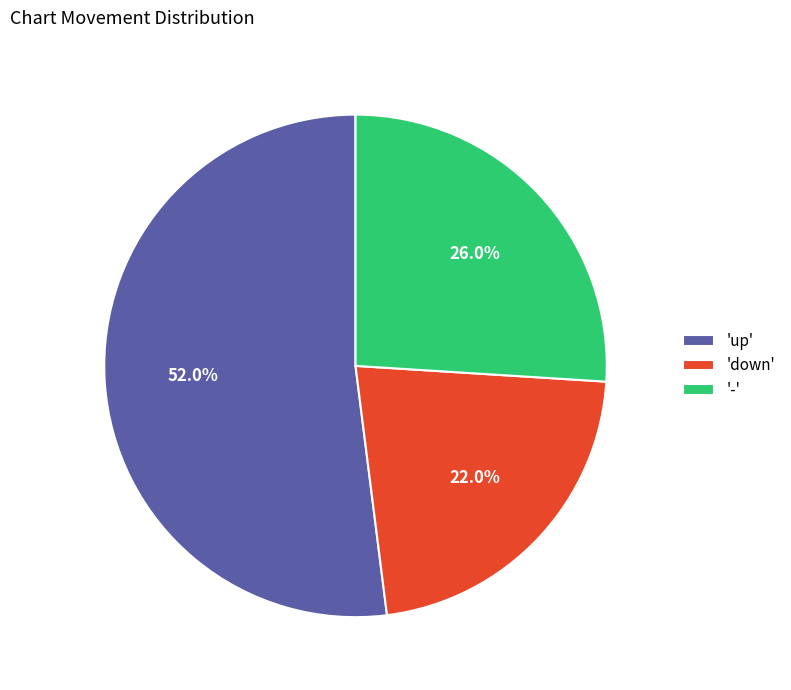

Which category has the biggest portion of the pie?

'up'